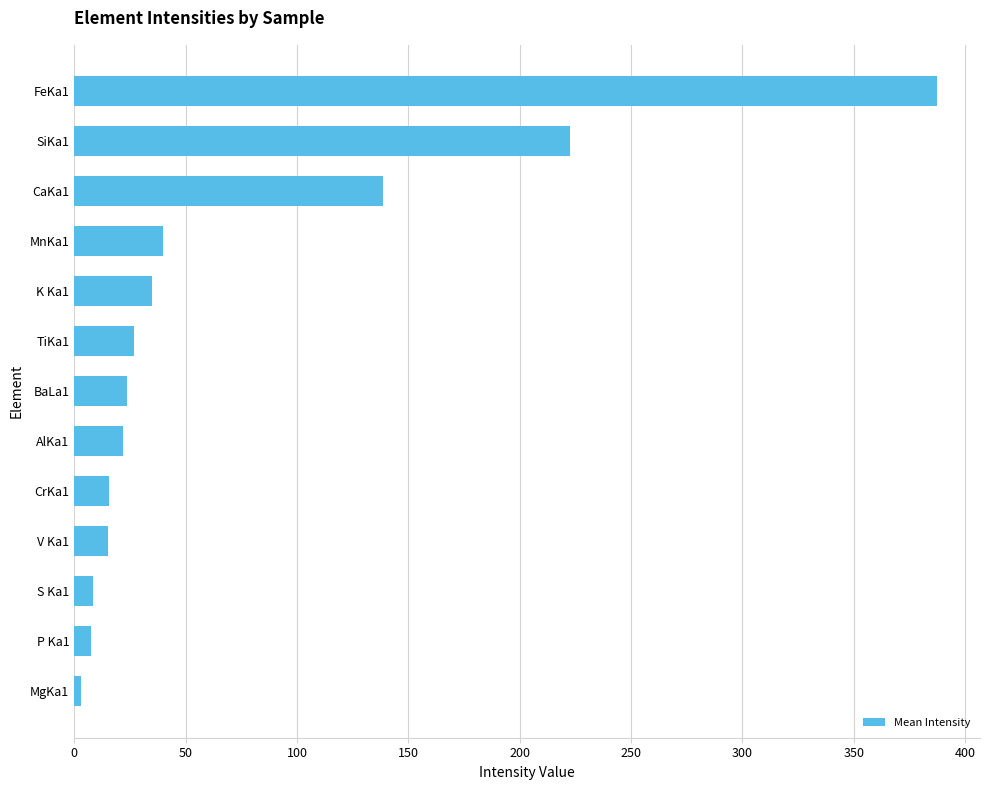

What is the change in value from K Ka1 to SiKa1?

+187.6